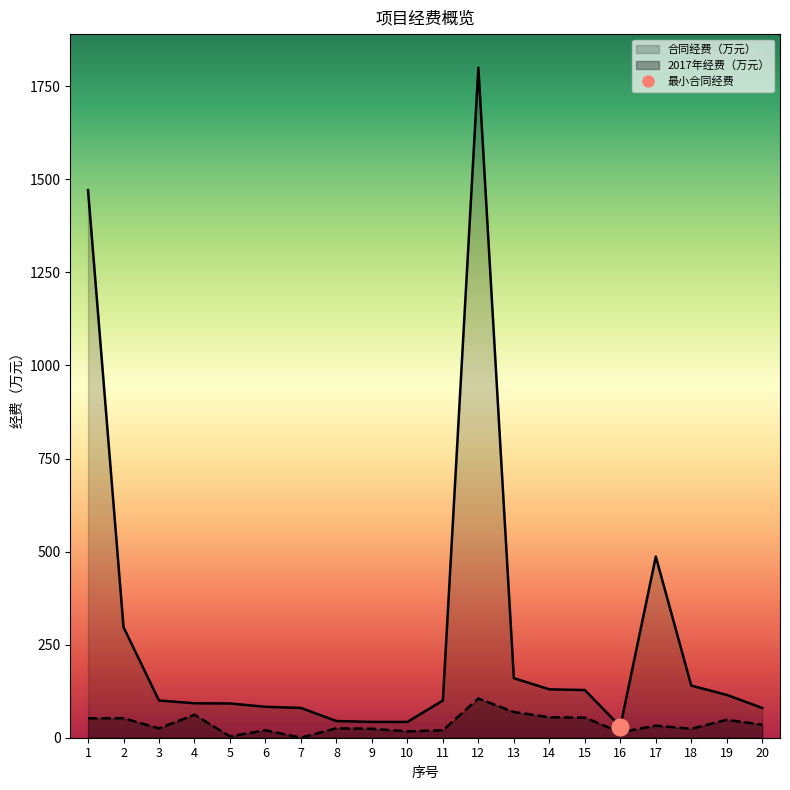

What is the maximum value shown in the chart?

1800.0